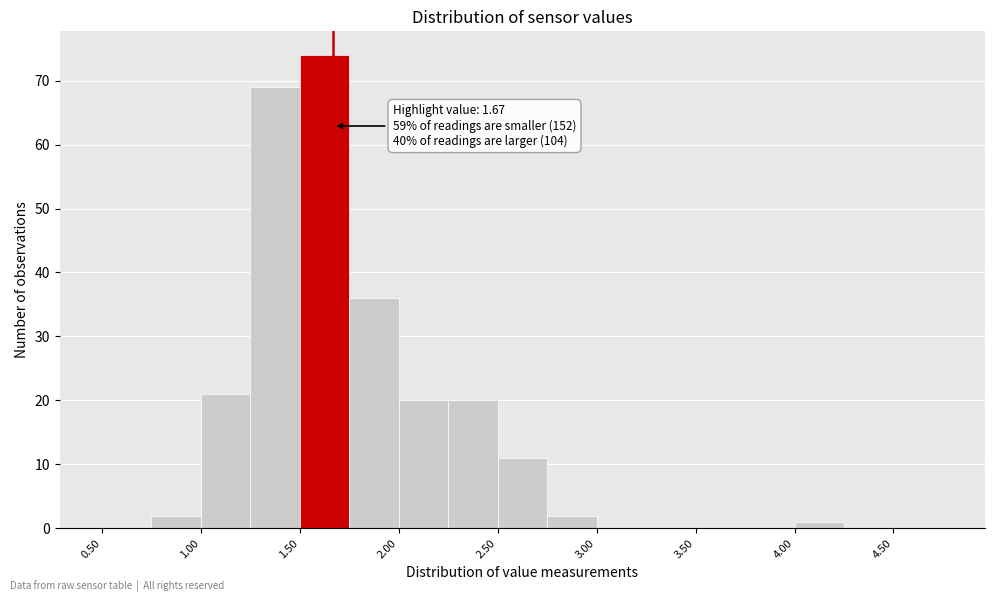

Which range on the x-axis has the tallest bar?

1.50 to 1.75